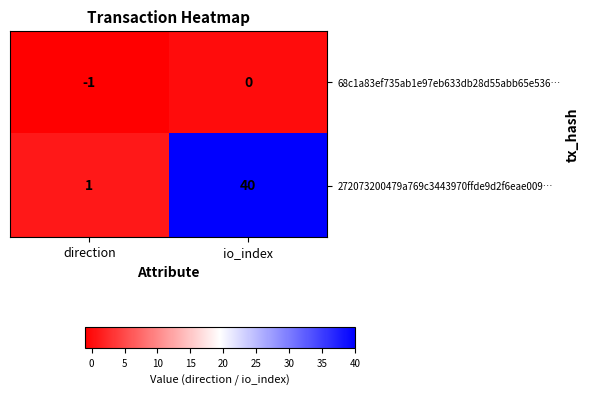

Rank the series at direction from lowest to highest value.

68c1a83ef735ab1e97eb633db28d55abb65e536…, 272073200479a769c3443970ffde9d2f6eae009…